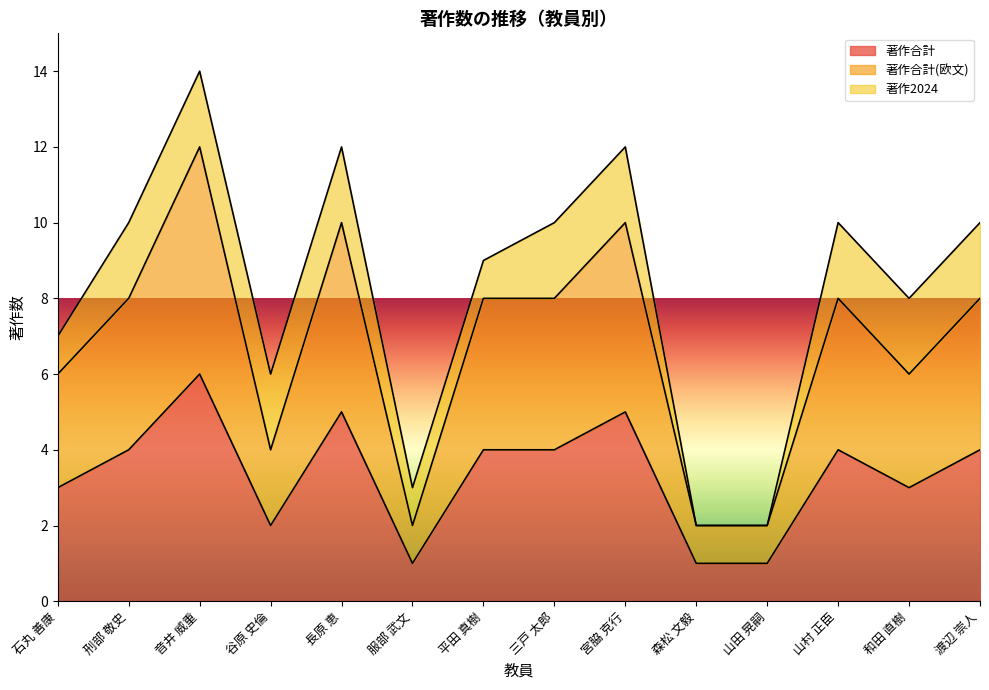

True or false: 著作合計 and 著作合計(欧文) cross at least once.

False